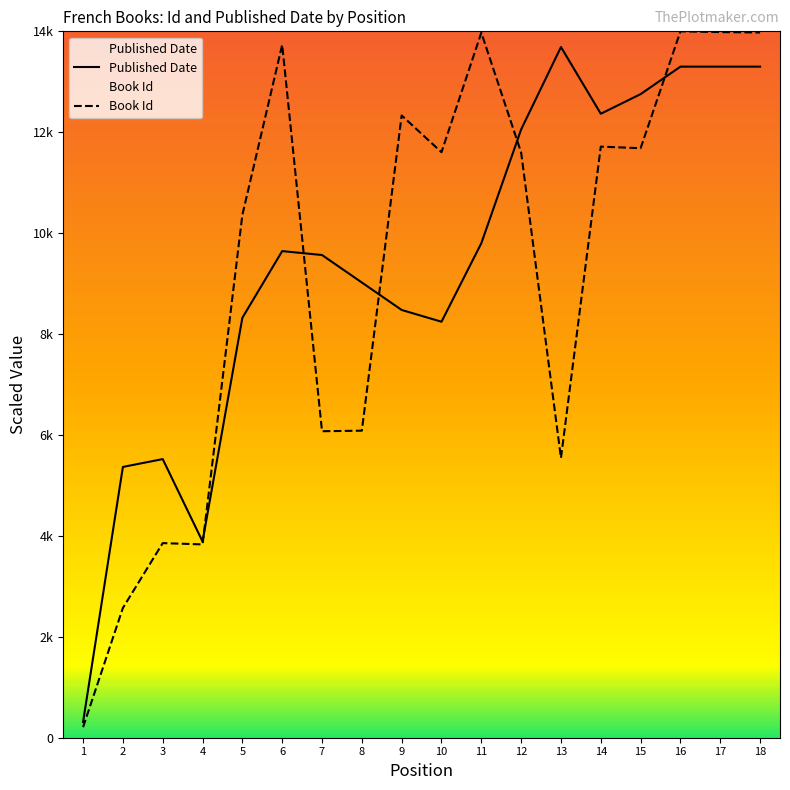

What is the sum of the Published Date values at 2 and 16?

18666.7